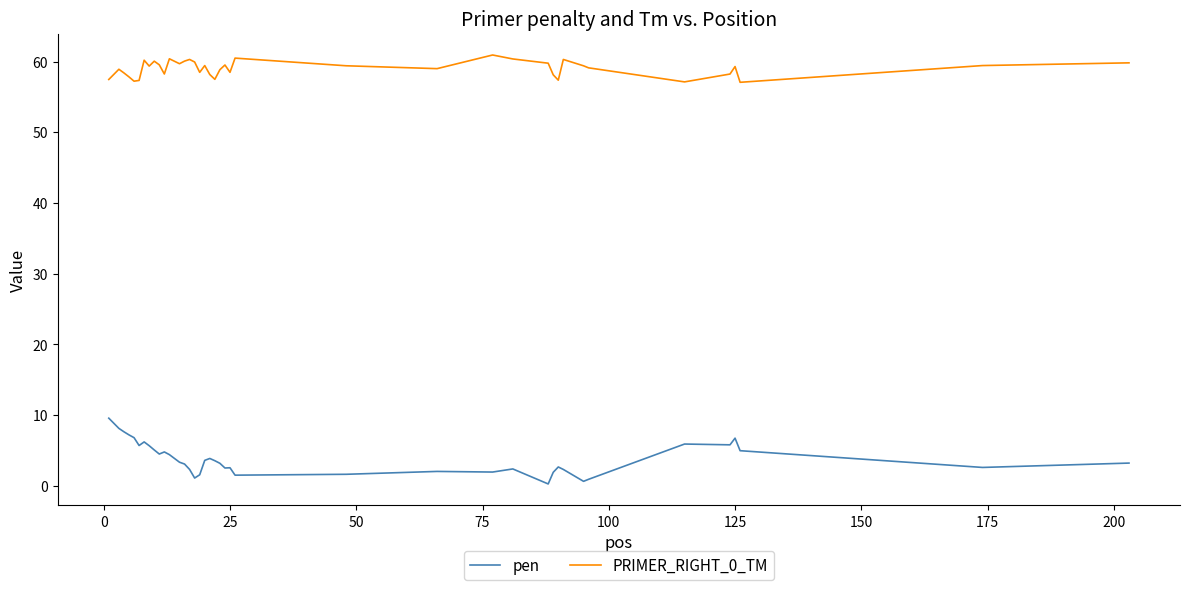

What is the difference between the maximum and minimum values in the pen series?

9.3